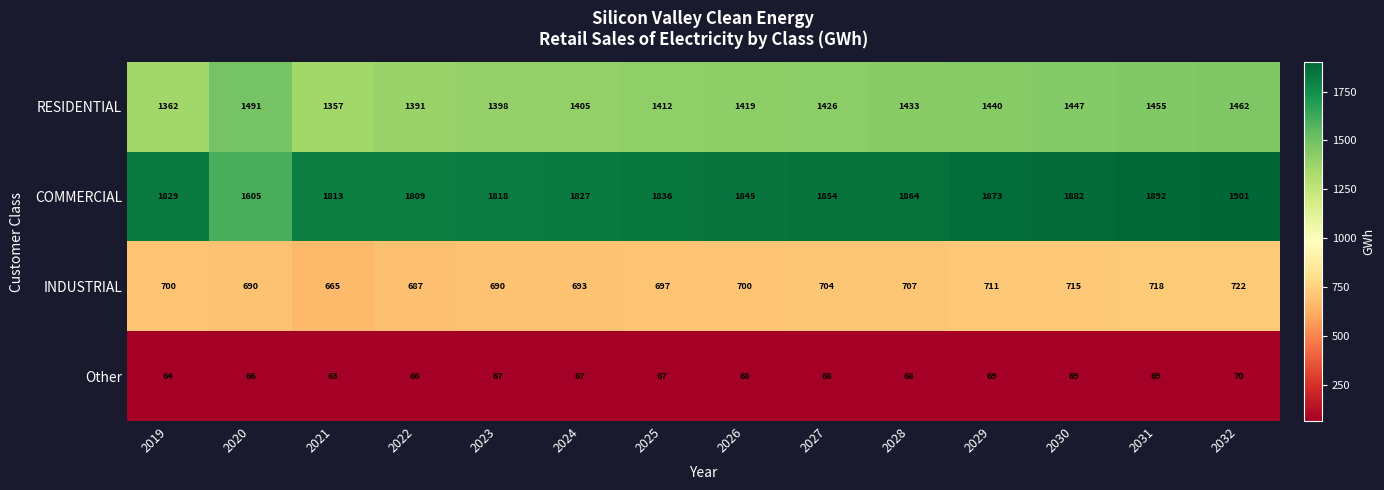

At which label does INDUSTRIAL reach its peak?

2032